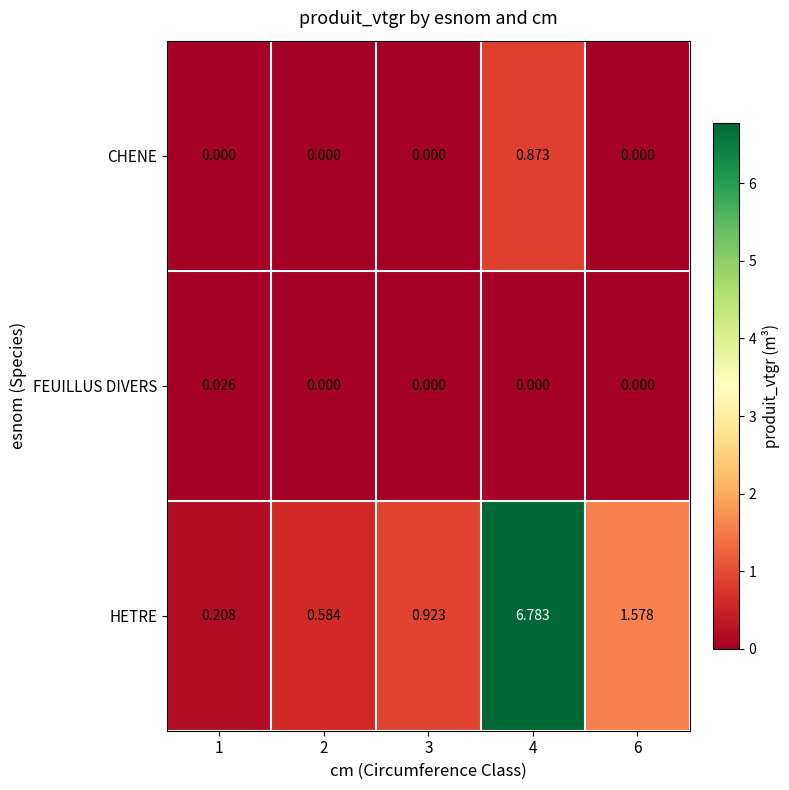

Which series has the largest total across all categories?

HETRE